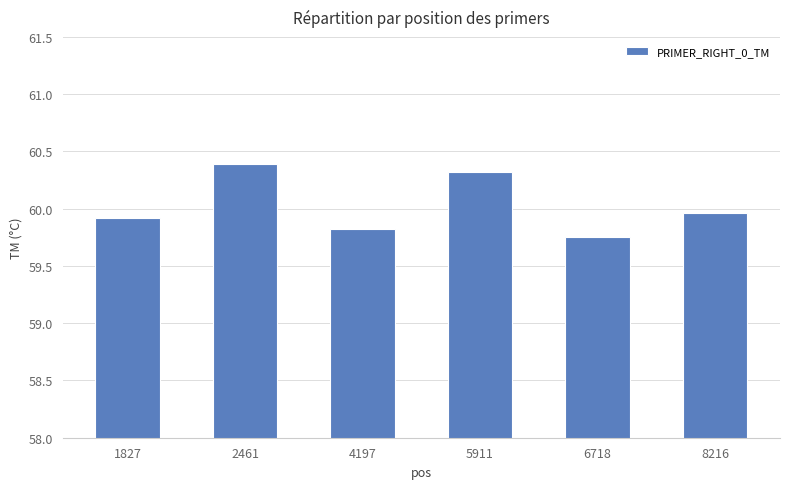

Which label corresponds to the largest value in the chart?

2461